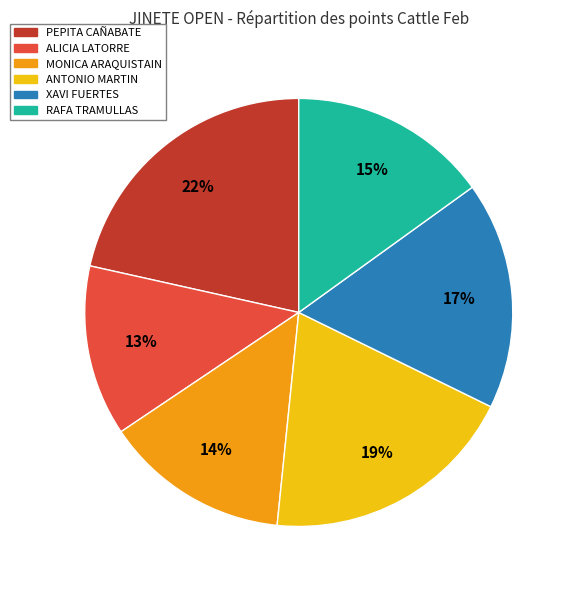

Is there a majority slice in this chart?

No